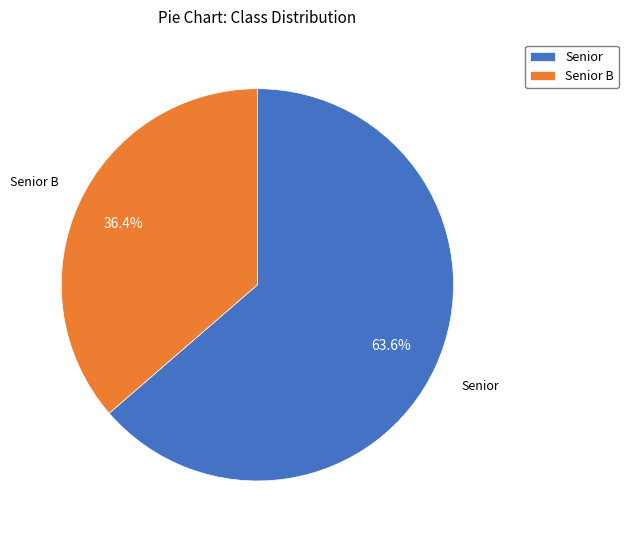

To the nearest percent, what percentage of the pie is Senior B?

36%